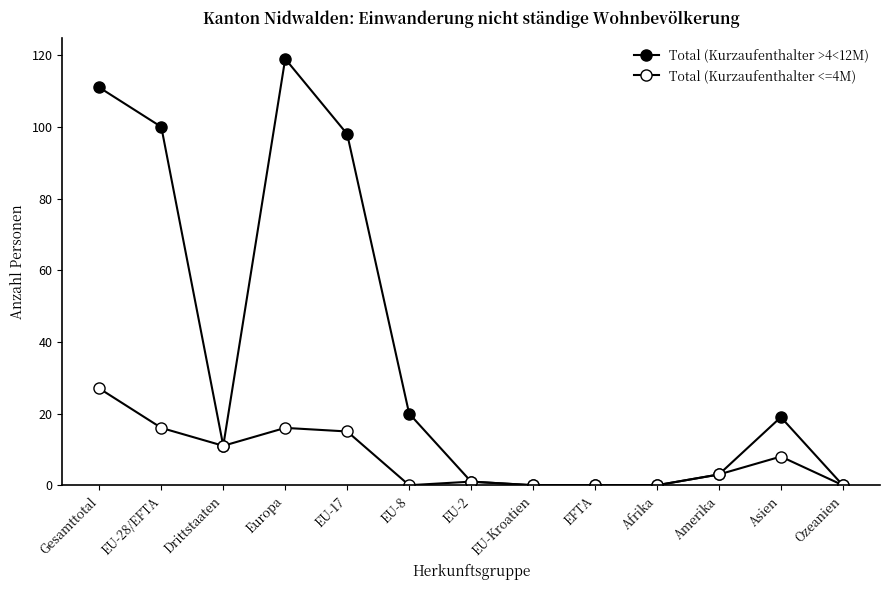

Which category has the lowest value across all series?

EU-Kroatien